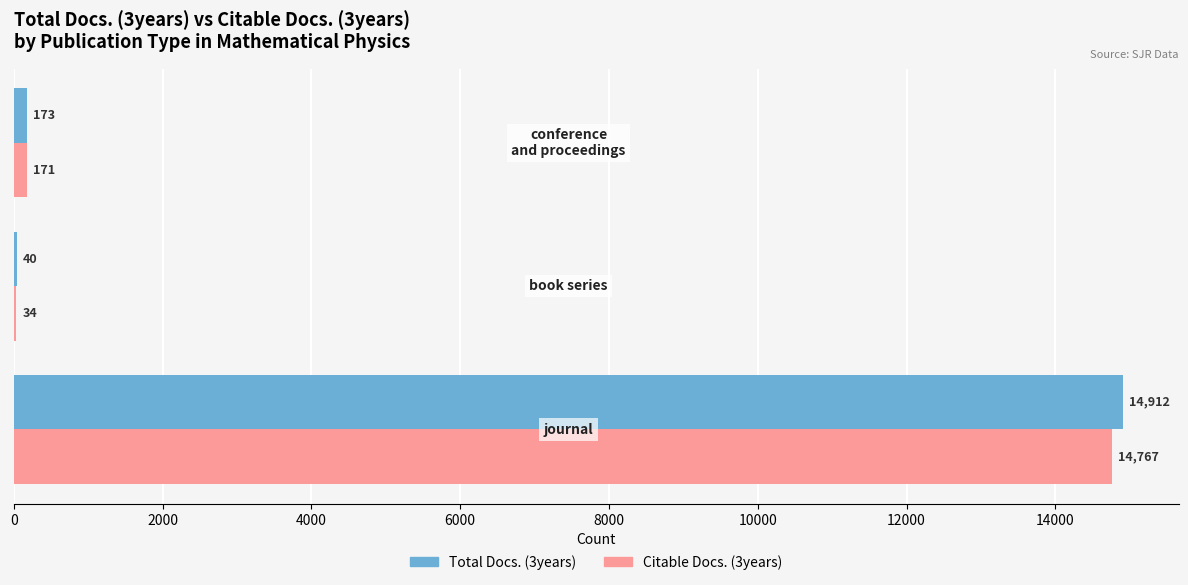

Which series has the widest spread of values?

Total Docs. (3years)